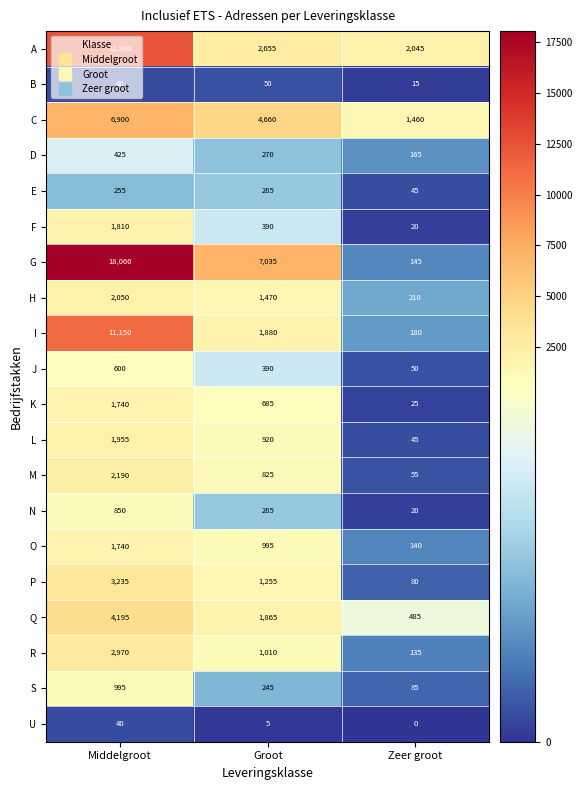

Between Middelgroot and Zeer groot, which series saw the biggest shift?

G